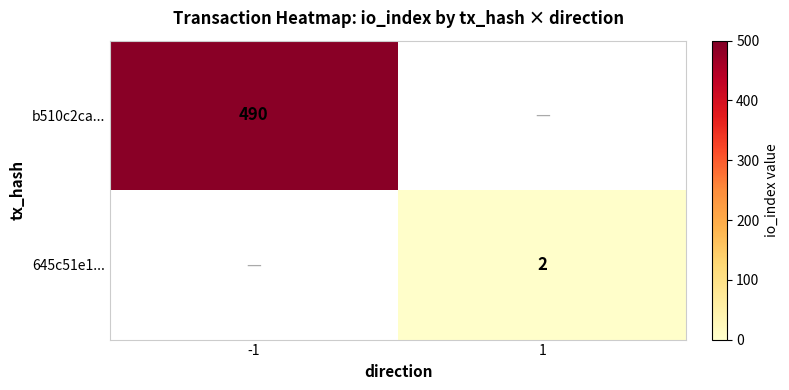

At which category does the chart reach its minimum across all series?

1